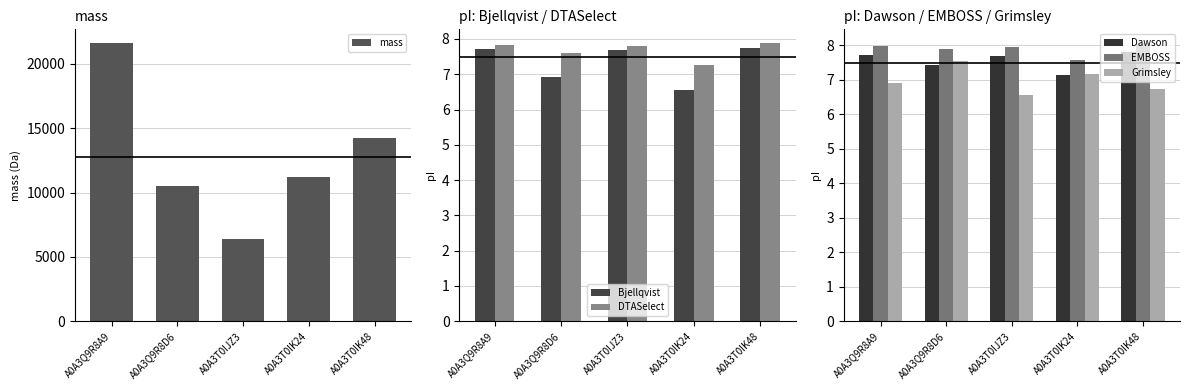

What is the value of the Bjellqvist bar at the 3rd from the left?

7.7